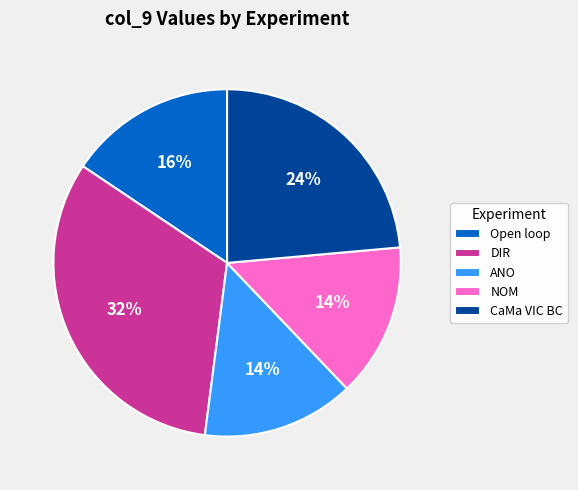

What percentage is the DIR slice, to the nearest percent?

32%